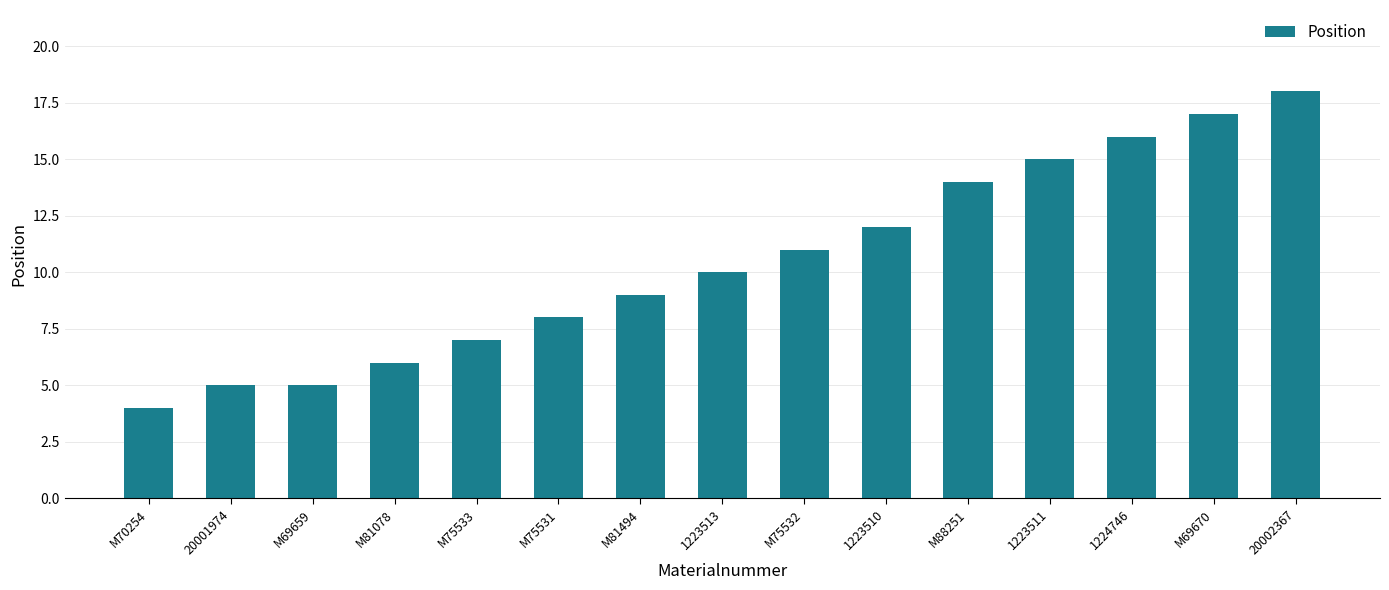

Reading left to right, list all the values displayed in this chart.

M70254=4	20001974=5	M69659=5	M81078=6	M75533=7	M75531=8	M81494=9	1223513=10	M75532=11	1223510=12	M88251=14	1223511=15	1224746=16	M69670=17	20002367=18